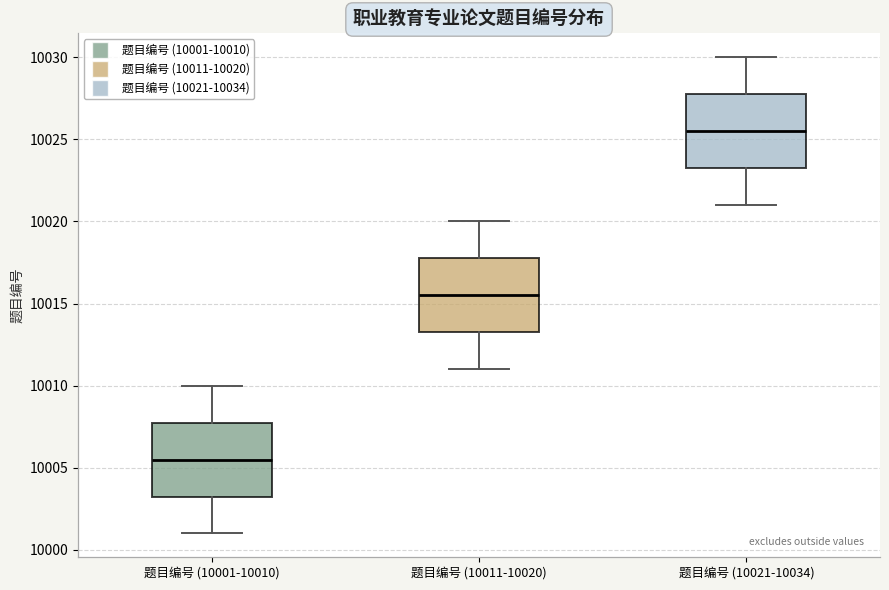

Which box has the highest median line?

题目编号 (10021-10034)